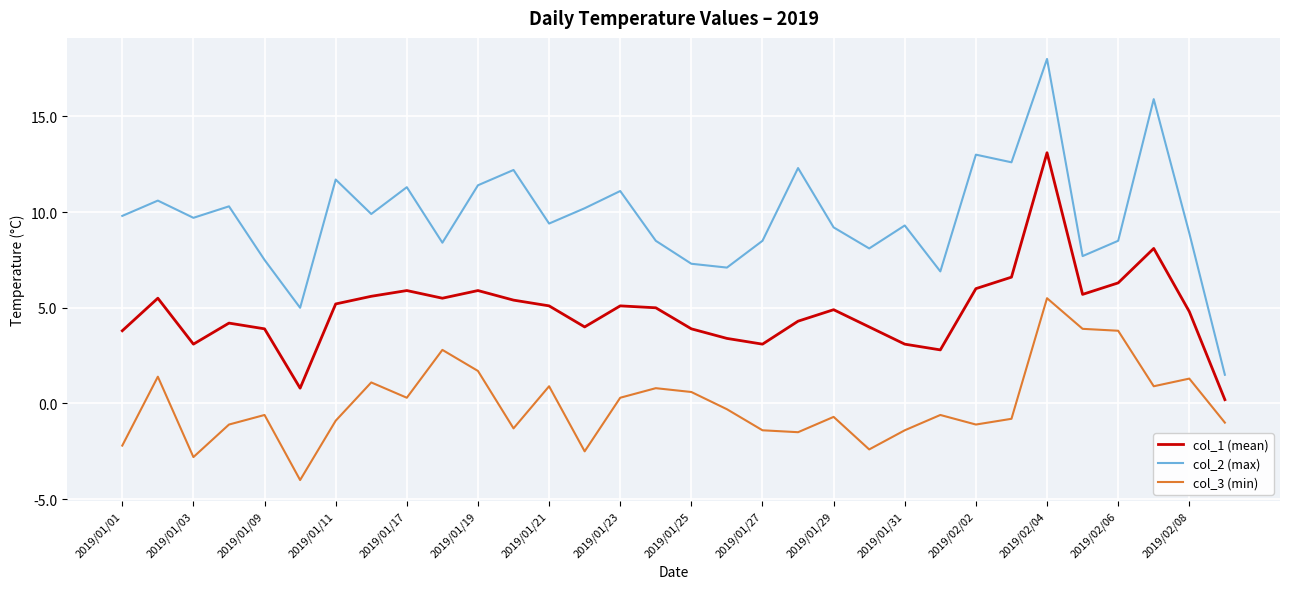

What is the difference between the maximum and minimum values in the col_3 (min) series?

9.5